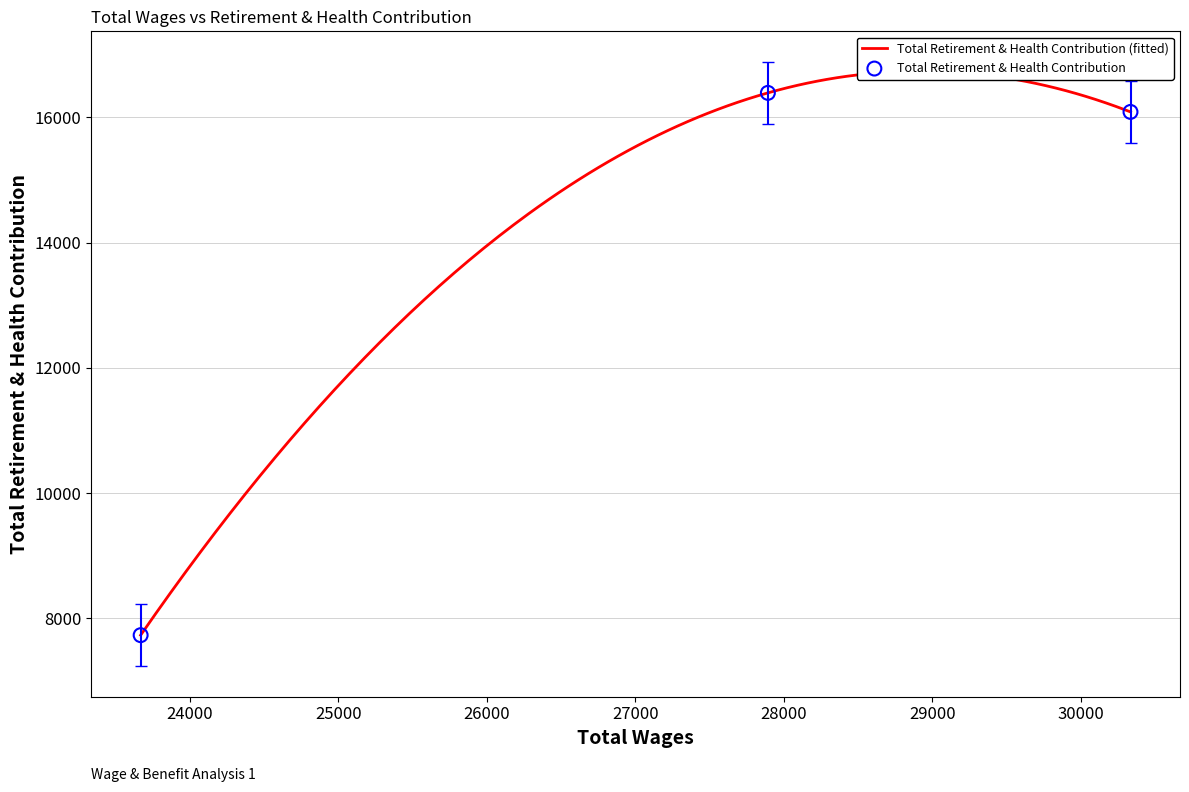

Between 27893.0 and 23669.0, which is larger?

27893.0